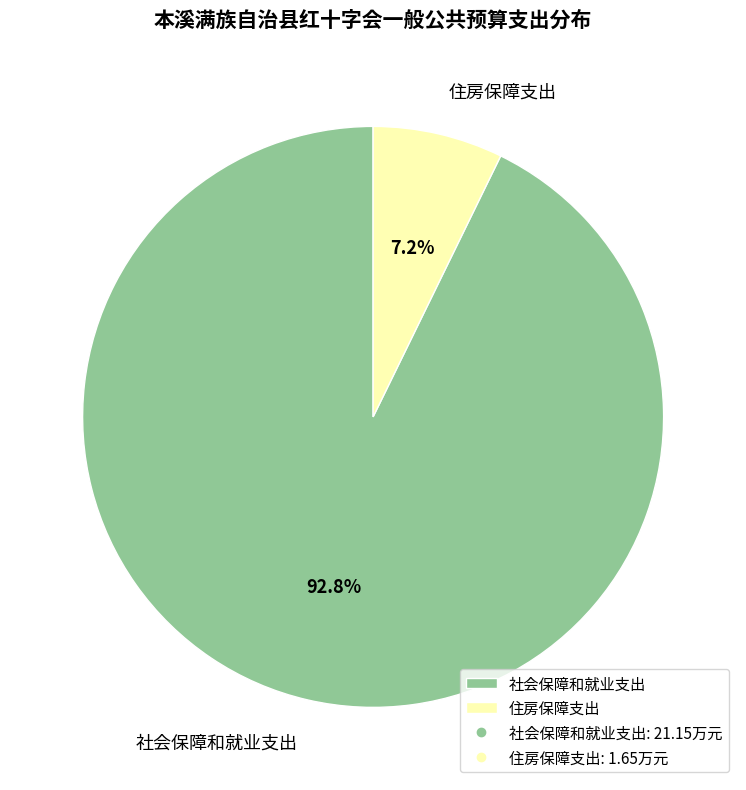

Rank the categories by value from highest to lowest.

社会保障和就业支出, 住房保障支出